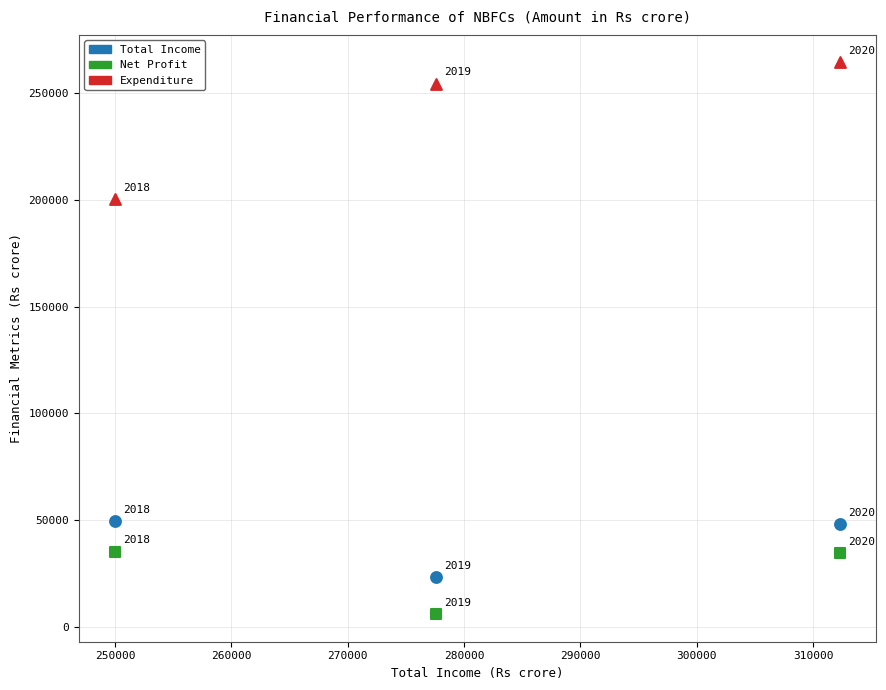

What are all the series names shown in the legend?

Total Income, Net Profit, Expenditure